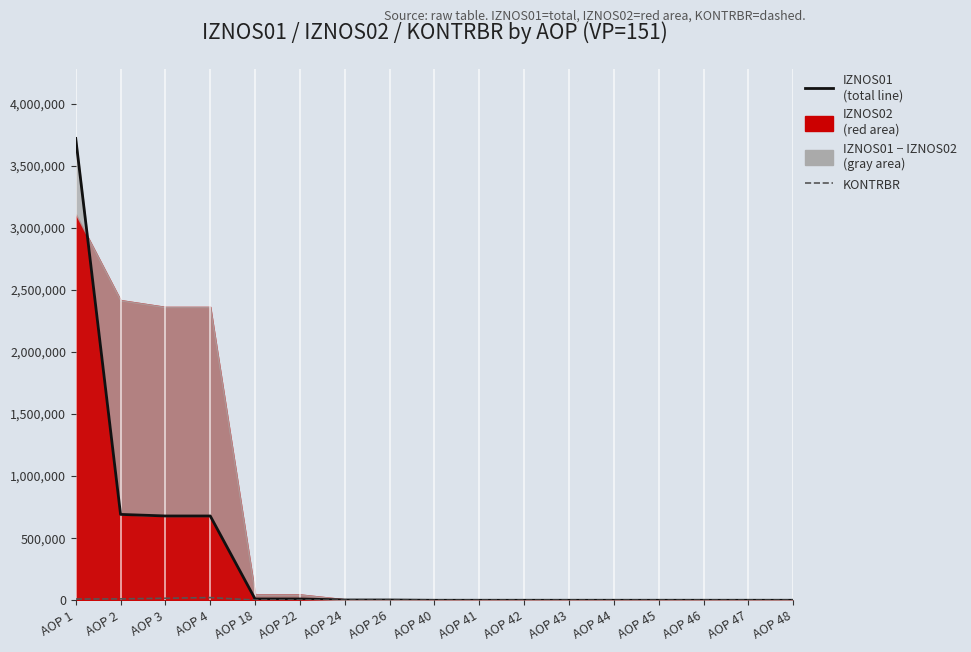

What is the sum of all KONTRBR values?

63844.4